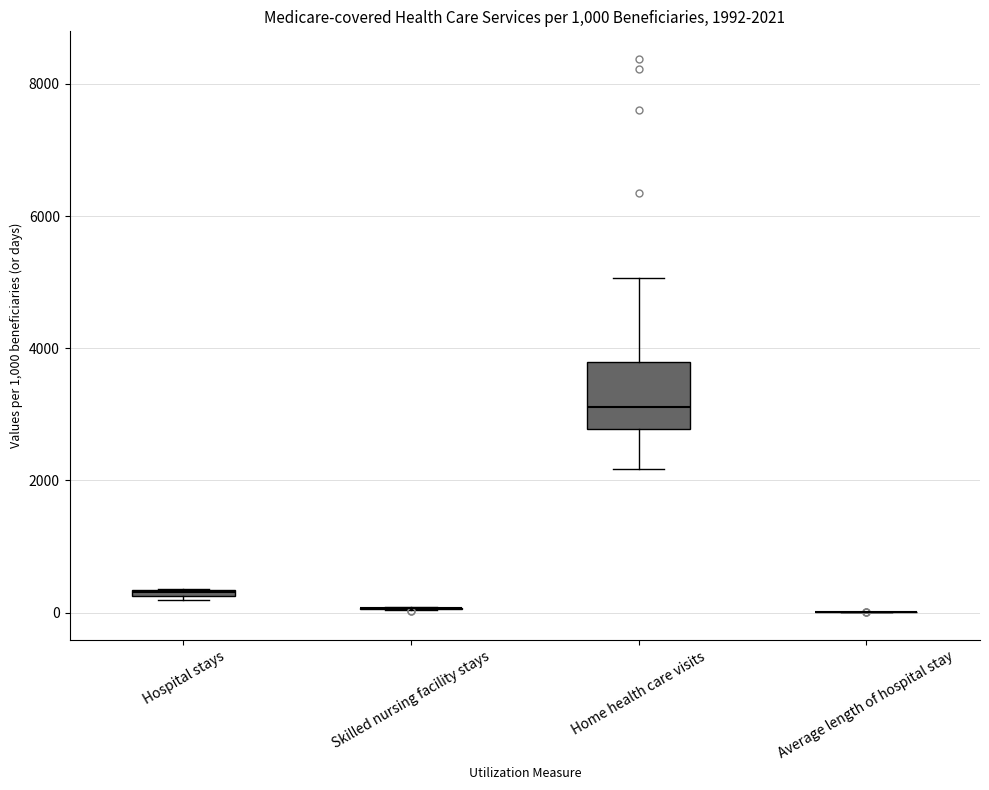

Comparing the boxes themselves (not the whiskers), which one is the tallest?

Home health care visits